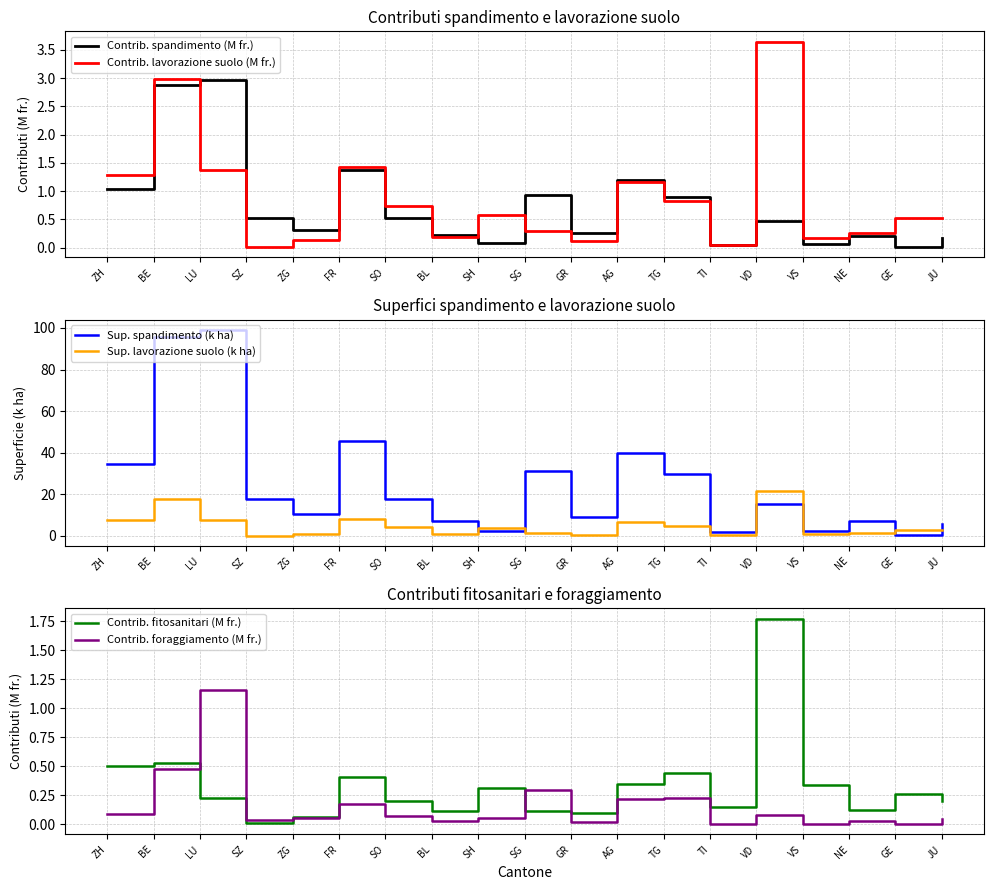

Read the Sup. spandimento (k ha) value at SH.

2.5